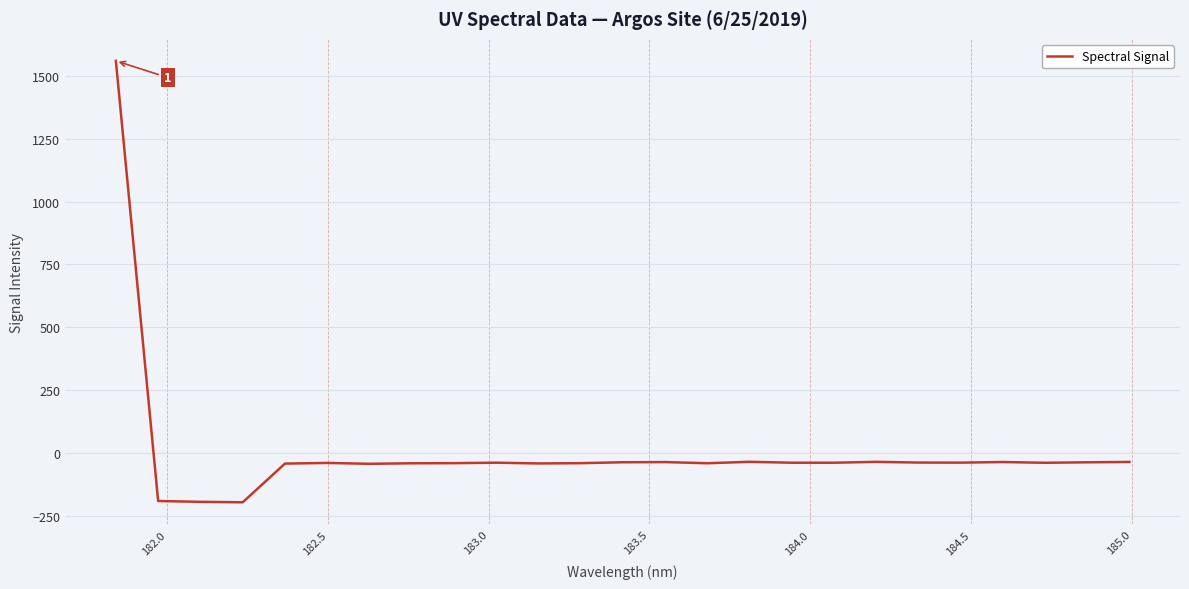

What is the difference between the maximum and minimum values?

1753.5